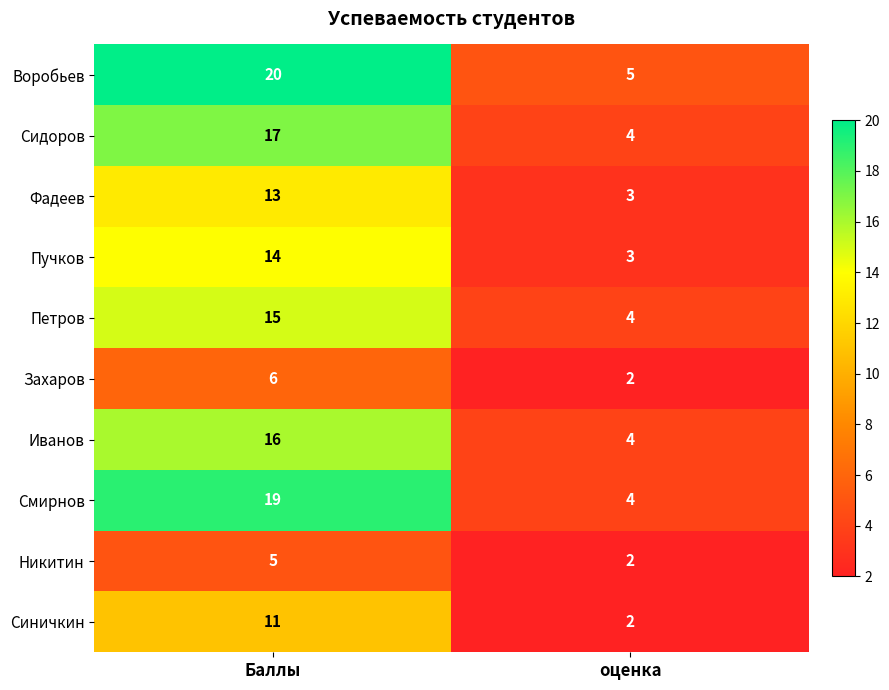

Which series has the largest total across all categories?

Воробьев